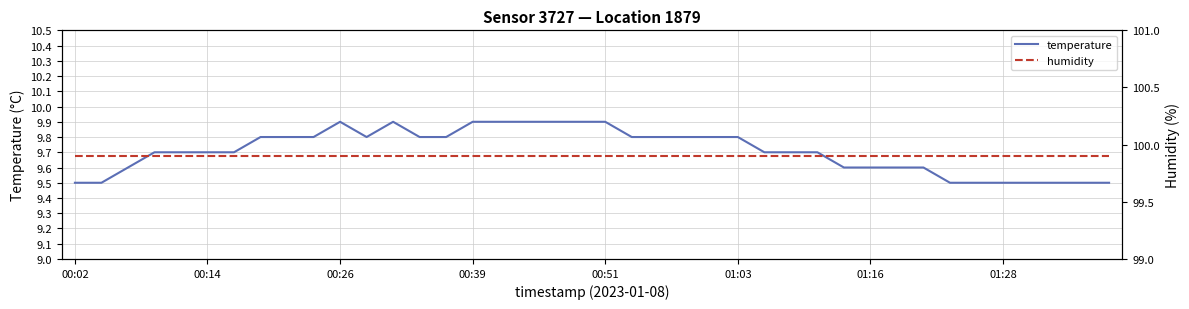

The value of humidity at 17 is 40.4. True or false?

False